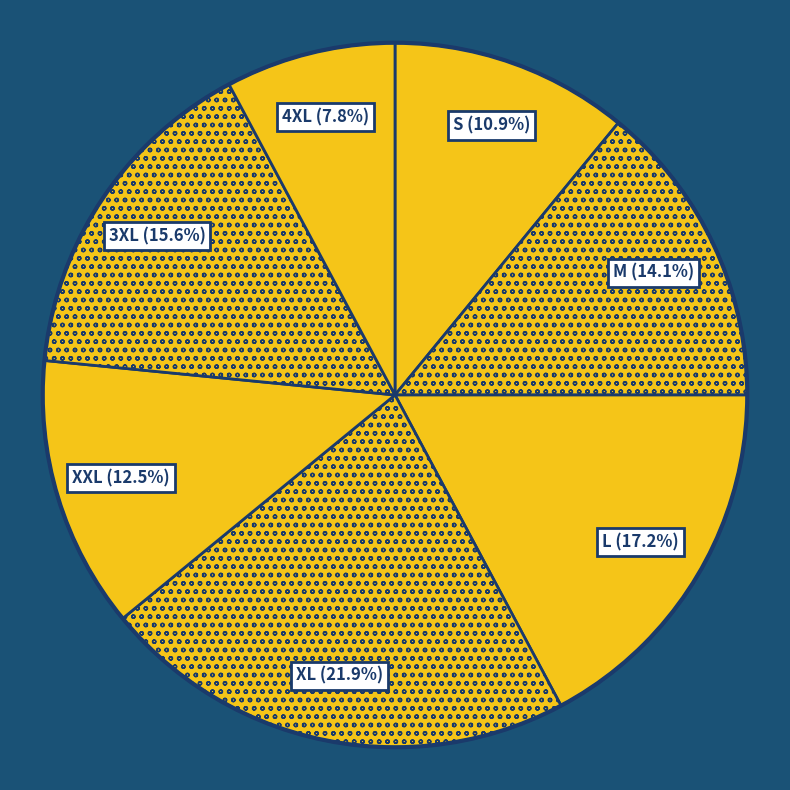

To the nearest percent, what is the average slice percentage?

14%